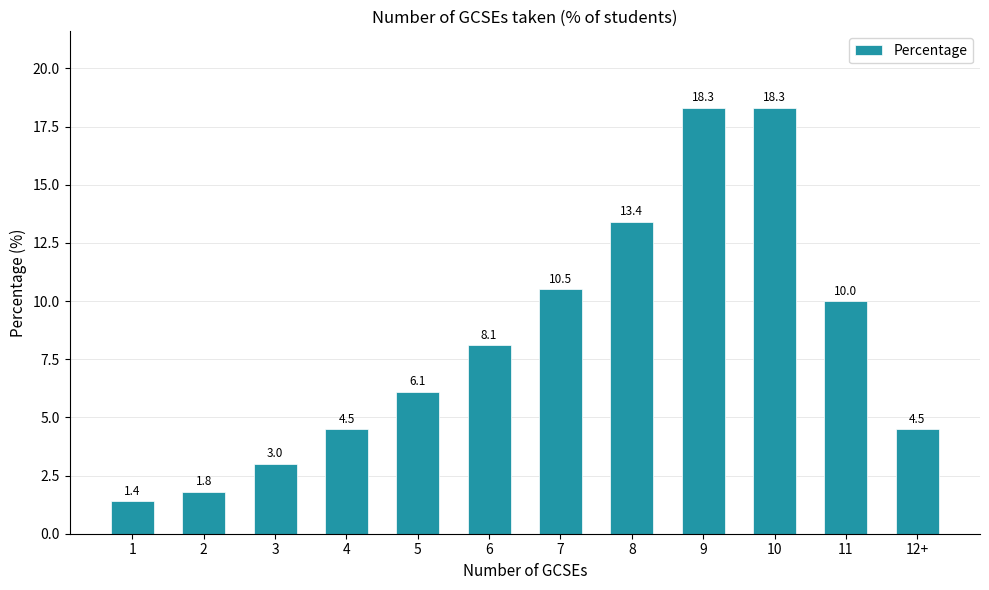

Are the bars horizontal?

No